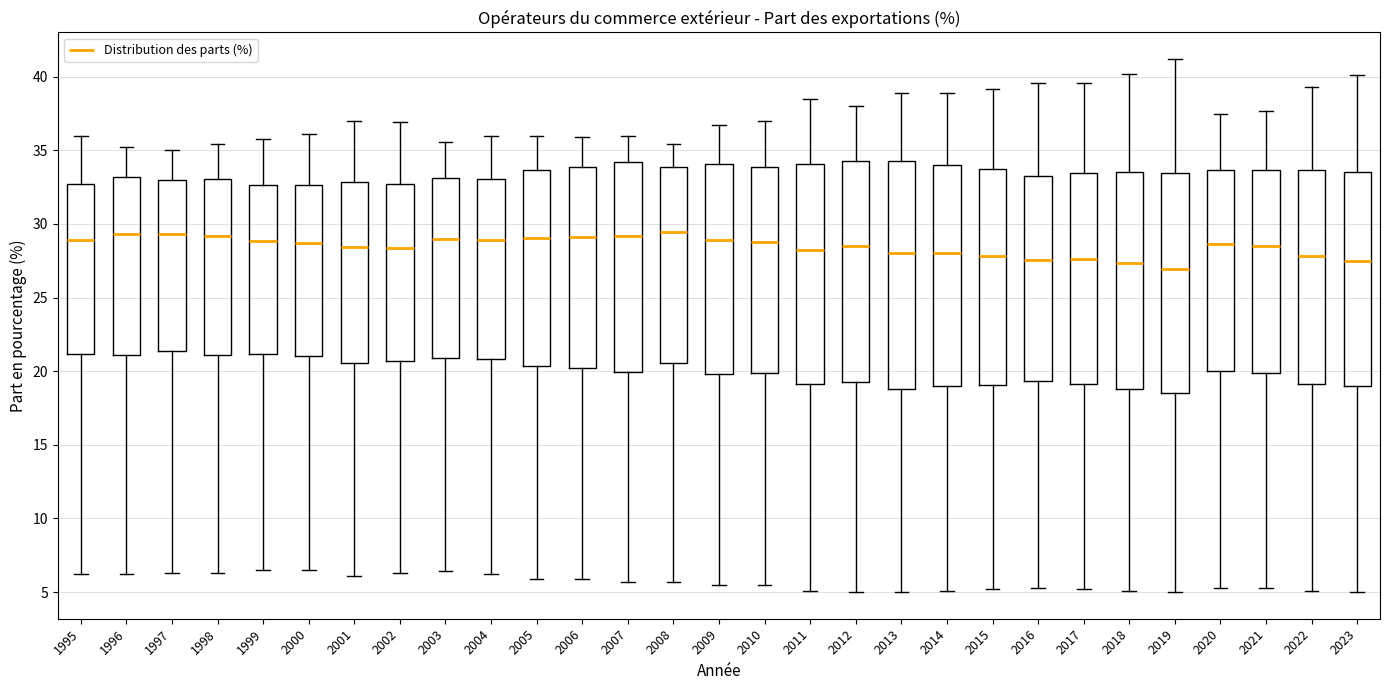

Reading left to right, read every box against the y-axis: the position of its median line, the range the box covers, and the ends of its whiskers. The values are not printed on the chart, so give them approximately, as read against the axis.

1995: median 29.0, box 21.0 to 32.5, whiskers 6.0 to 36.0
1996: median 29.5, box 21.0 to 33.0, whiskers 6.0 to 35.0
1997: median 29.5, box 21.5 to 33.0, whiskers 6.5 to 35.0
1998: median 29.0, box 21.0 to 33.0, whiskers 6.5 to 35.5
1999: median 29.0, box 21.0 to 32.5, whiskers 6.5 to 36.0
2000: median 28.5, box 21.0 to 32.5, whiskers 6.5 to 36.0
2001: median 28.5, box 20.5 to 33.0, whiskers 6.0 to 37.0
2002: median 28.5, box 20.5 to 32.5, whiskers 6.5 to 37.0
2003: median 29.0, box 21.0 to 33.0, whiskers 6.5 to 35.5
2004: median 29.0, box 21.0 to 33.0, whiskers 6.0 to 36.0
2005: median 29.0, box 20.5 to 33.5, whiskers 6.0 to 36.0
2006: median 29.0, box 20.0 to 34.0, whiskers 6.0 to 36.0
2007: median 29.0, box 20.0 to 34.0, whiskers 5.5 to 36.0
2008: median 29.5, box 20.5 to 34.0, whiskers 5.5 to 35.5
2009: median 29.0, box 20.0 to 34.0, whiskers 5.5 to 36.5
2010: median 29.0, box 20.0 to 34.0, whiskers 5.5 to 37.0
2011: median 28.0, box 19.0 to 34.0, whiskers 5.0 to 38.5
2012: median 28.5, box 19.5 to 34.5, whiskers 5.0 to 38.0
2013: median 28.0, box 19.0 to 34.5, whiskers 5.0 to 39.0
2014: median 28.0, box 19.0 to 34.0, whiskers 5.0 to 39.0
2015: median 28.0, box 19.0 to 33.5, whiskers 5.0 to 39.0
2016: median 27.5, box 19.5 to 33.0, whiskers 5.5 to 39.5
2017: median 27.5, box 19.0 to 33.5, whiskers 5.0 to 39.5
2018: median 27.5, box 19.0 to 33.5, whiskers 5.0 to 40.0
2019: median 27.0, box 18.5 to 33.5, whiskers 5.0 to 41.0
2020: median 28.5, box 20.0 to 33.5, whiskers 5.5 to 37.5
2021: median 28.5, box 20.0 to 33.5, whiskers 5.5 to 37.5
2022: median 28.0, box 19.0 to 33.5, whiskers 5.0 to 39.5
2023: median 27.5, box 19.0 to 33.5, whiskers 5.0 to 40.0